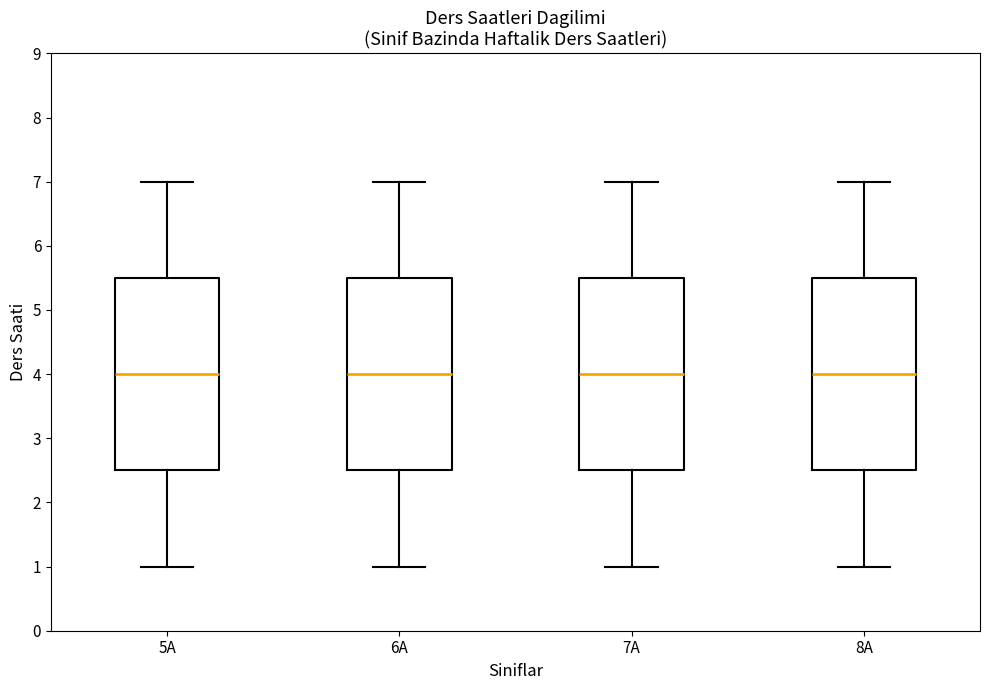

Where is the upper edge of the box for 8A on the y-axis? The values are not printed on the chart, so give them approximately, as read against the axis.

5.5